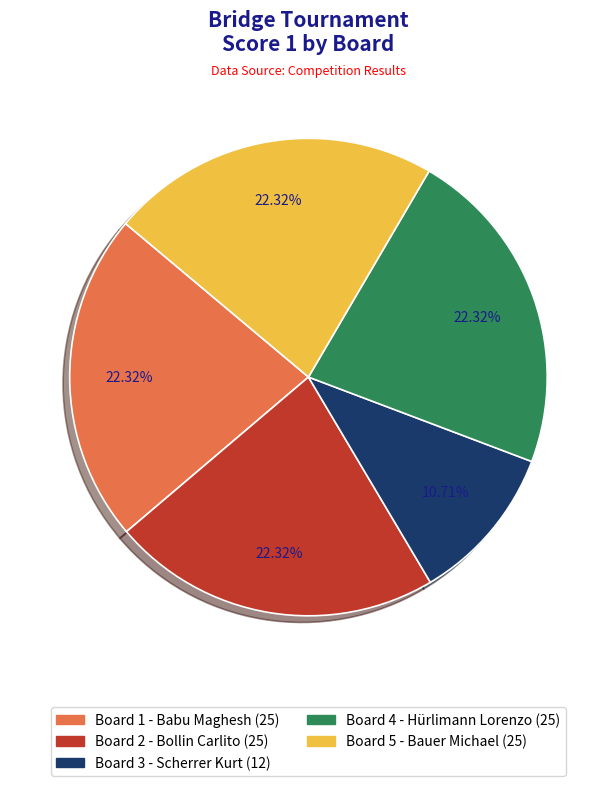

Does any single category account for the majority?

No